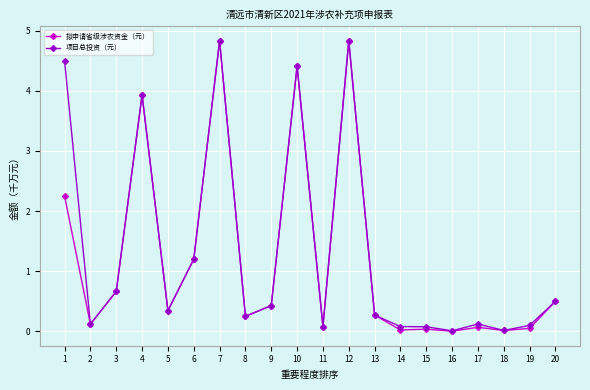

At which label is 项目总投资（元） closest to 2?

6